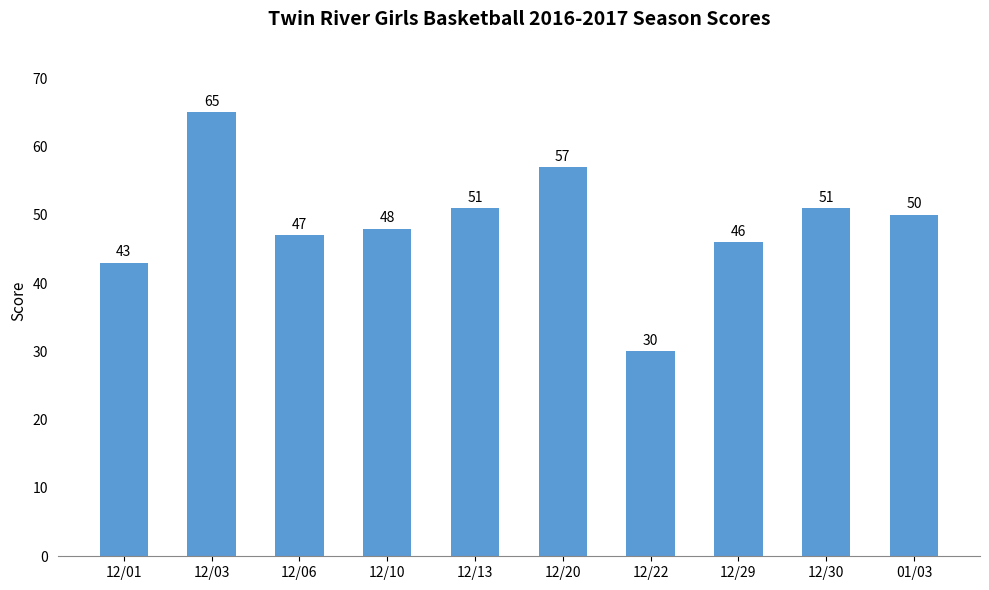

What is the sum of all values?

488